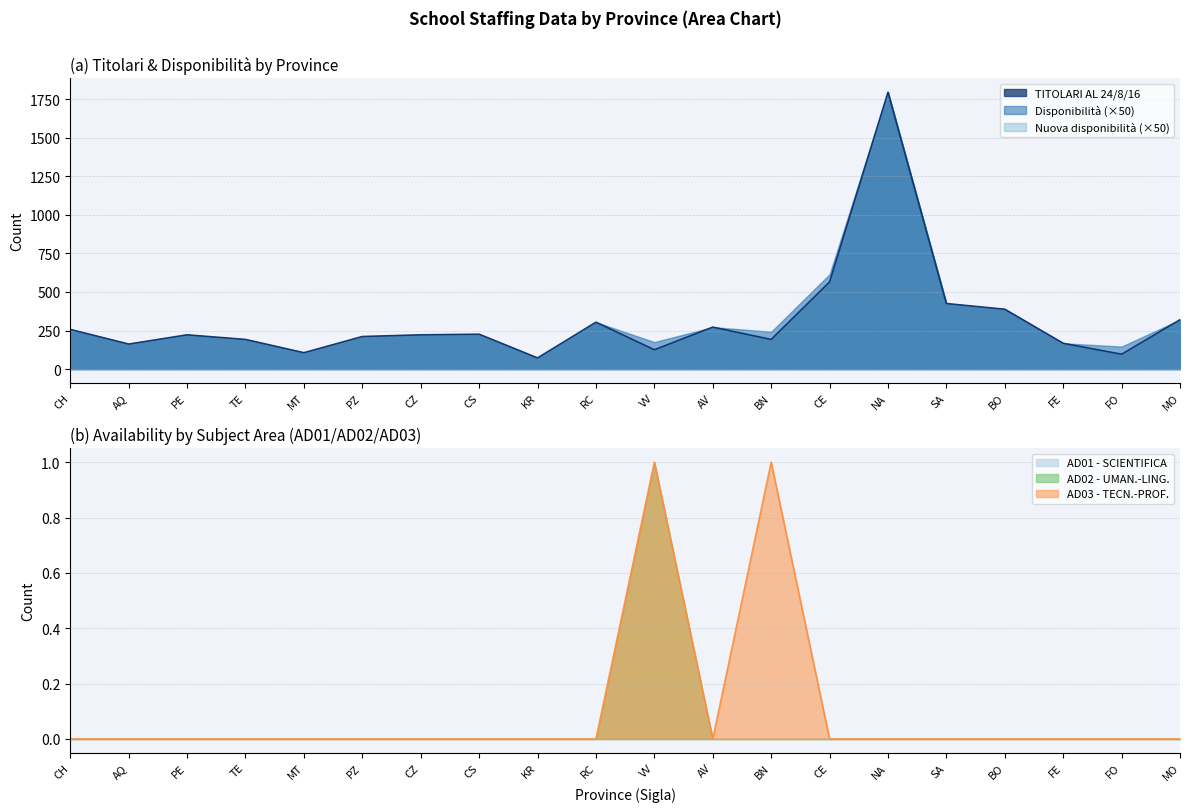

Count the Disponibilita values in the range 0 to 1.

20